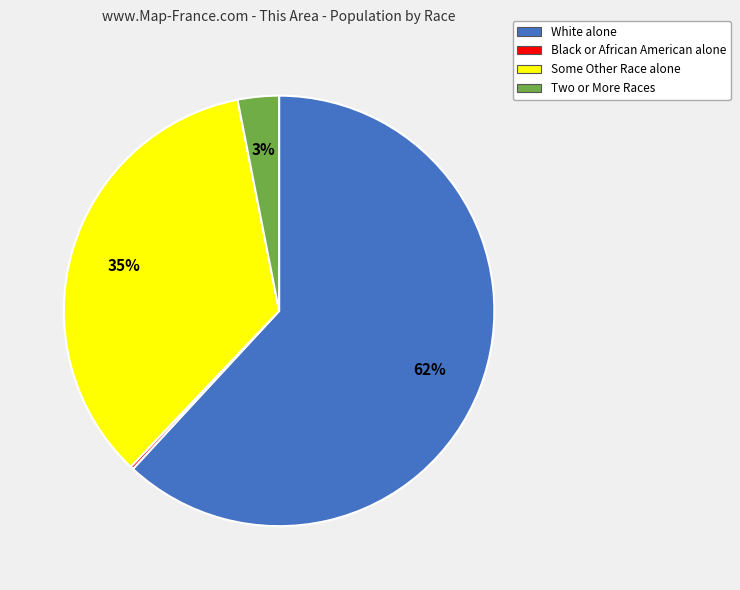

To the nearest percent, what is the combined percentage of Some Other Race alone and Two or More Races?

38%